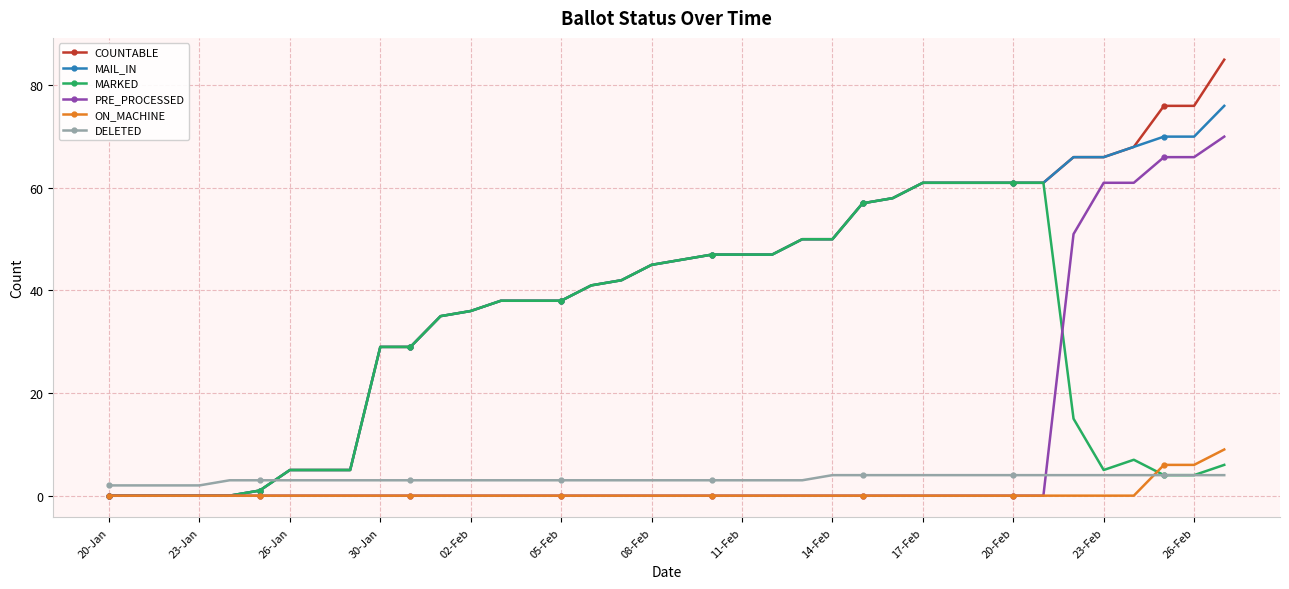

Which series has the largest range (max minus min)?

COUNTABLE